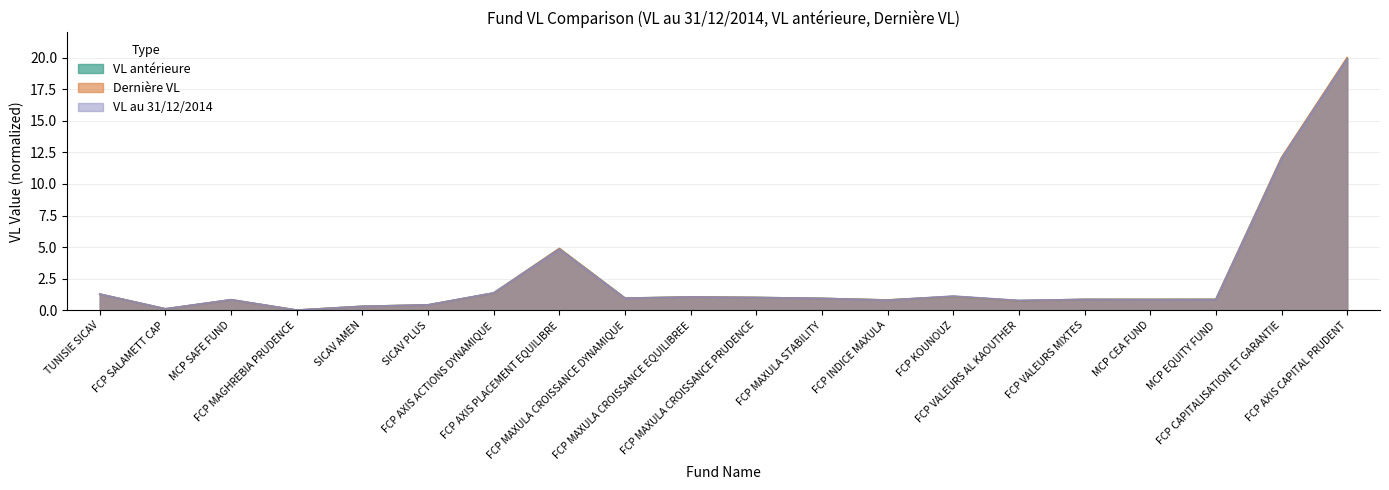

What position from the right is FCP MAXULA STABILITY?

9